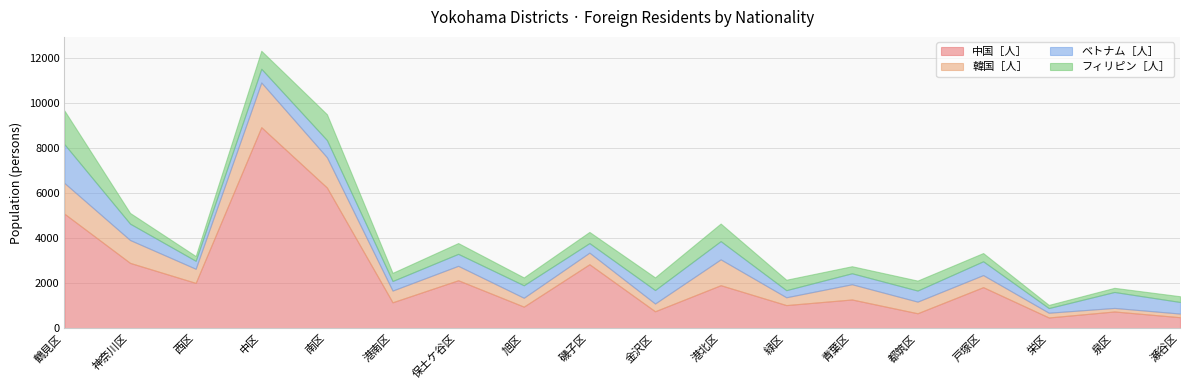

At how many categories does at least one series exceed 7748?

1